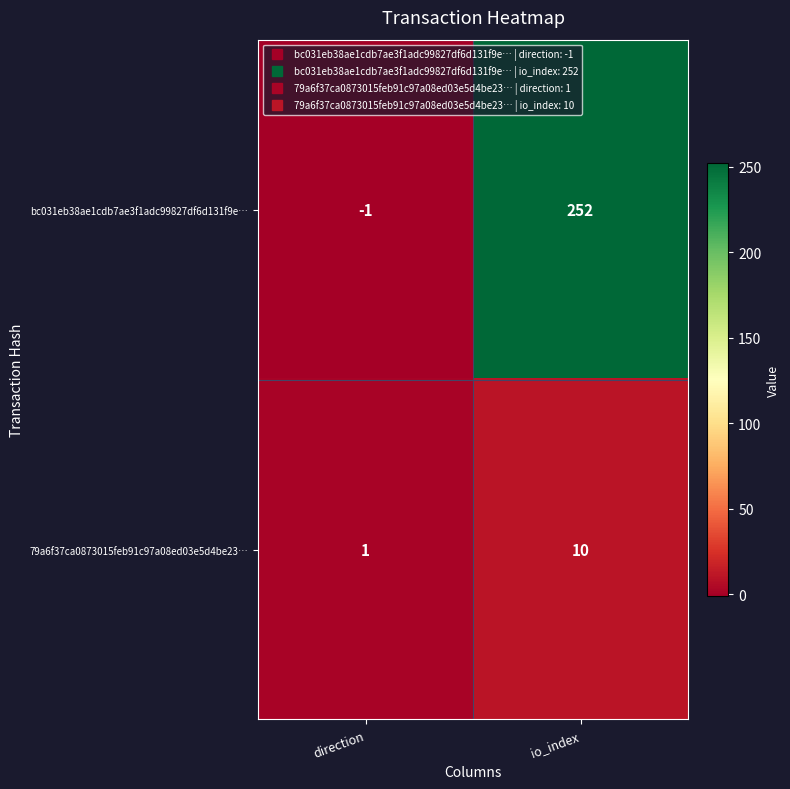

Where is bc031eb38ae1cdb7ae3f1adc99827df6d131f9e… nearest to the value 125?

direction